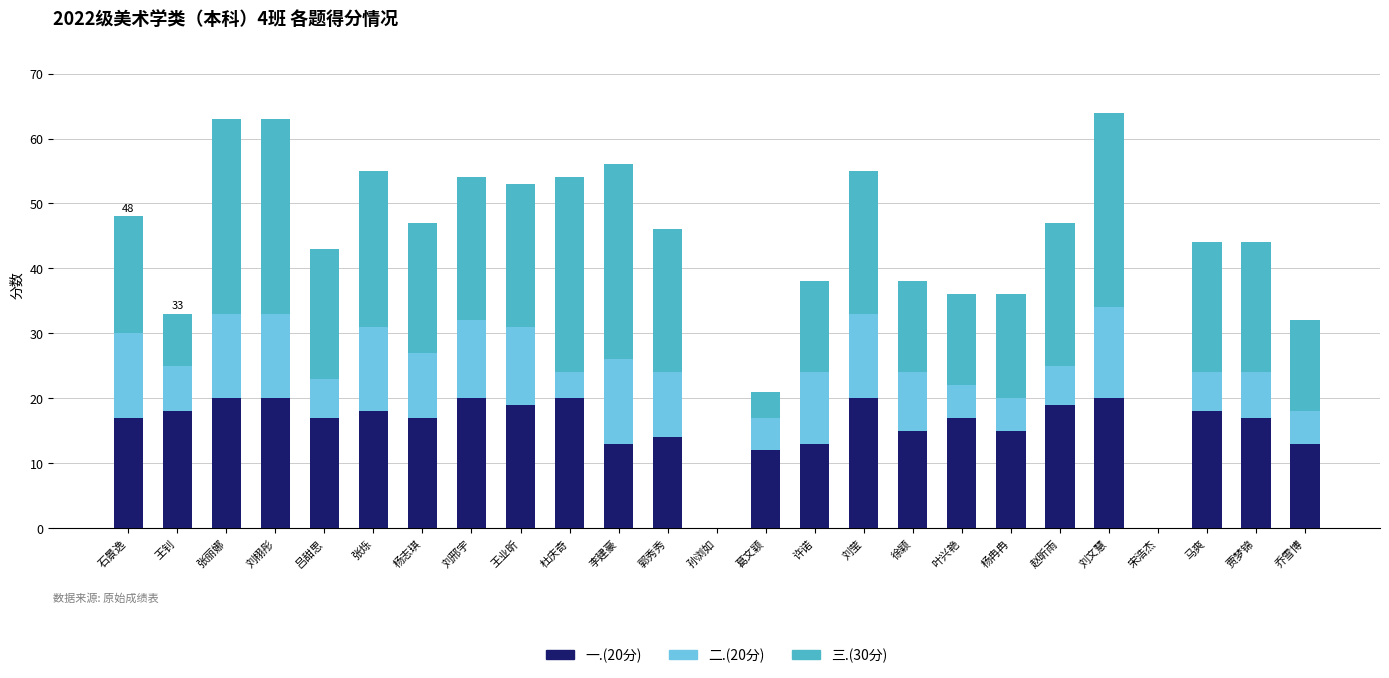

What is the total value across all series at 王业昕?

53